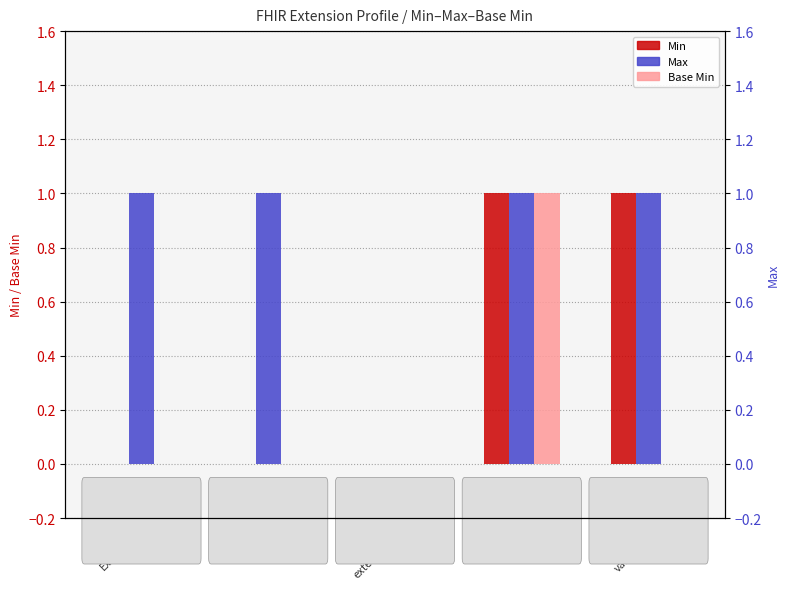

At which label is Base Min closest to 0?

Extension